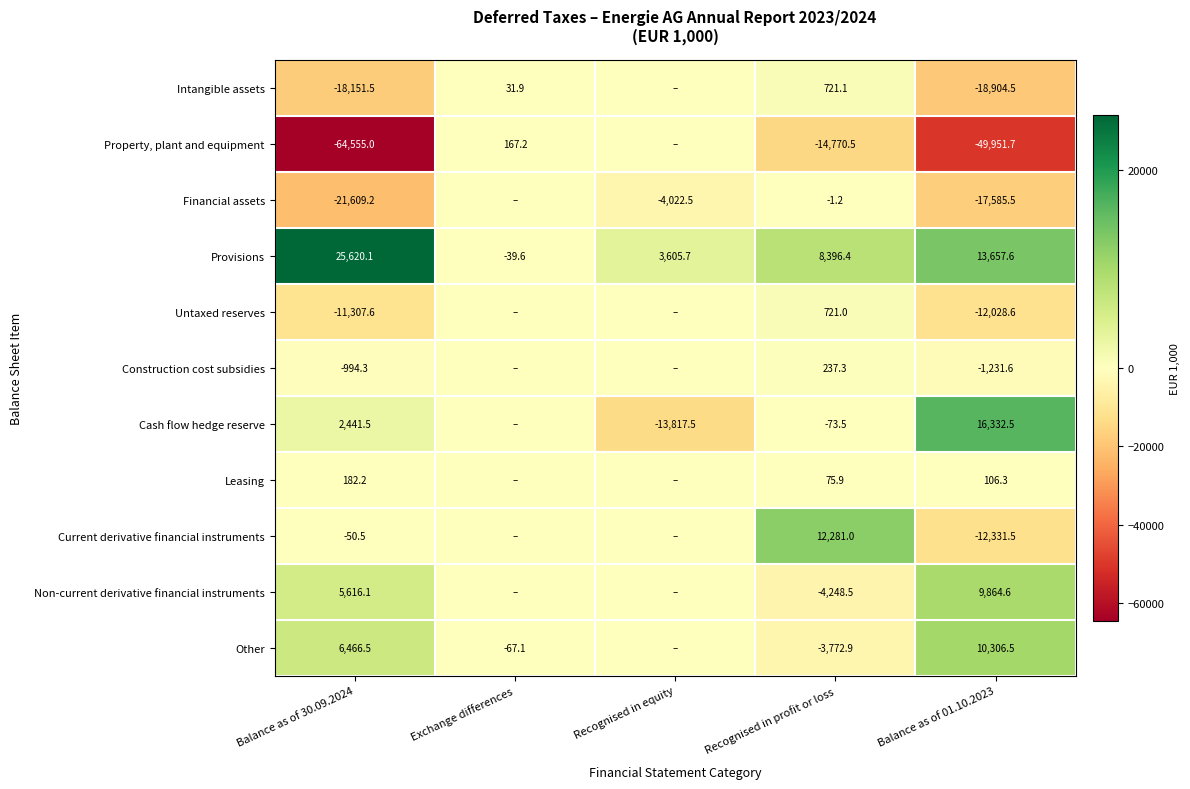

What is the approximate value of Provisions at Recognised in equity?

3605.7